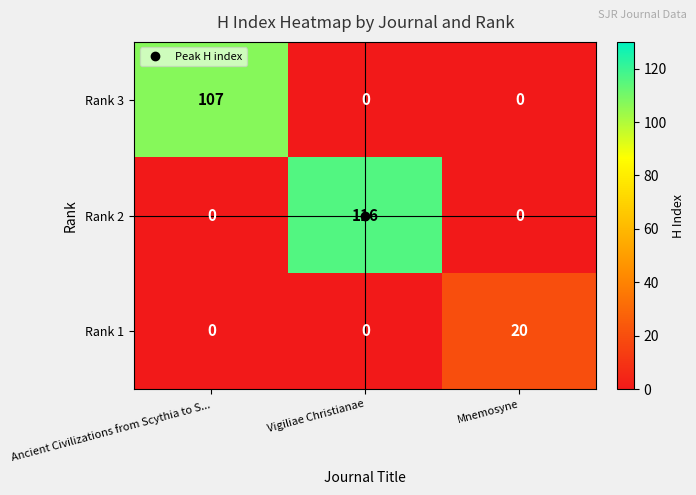

At how many categories does at least one series exceed 89?

2